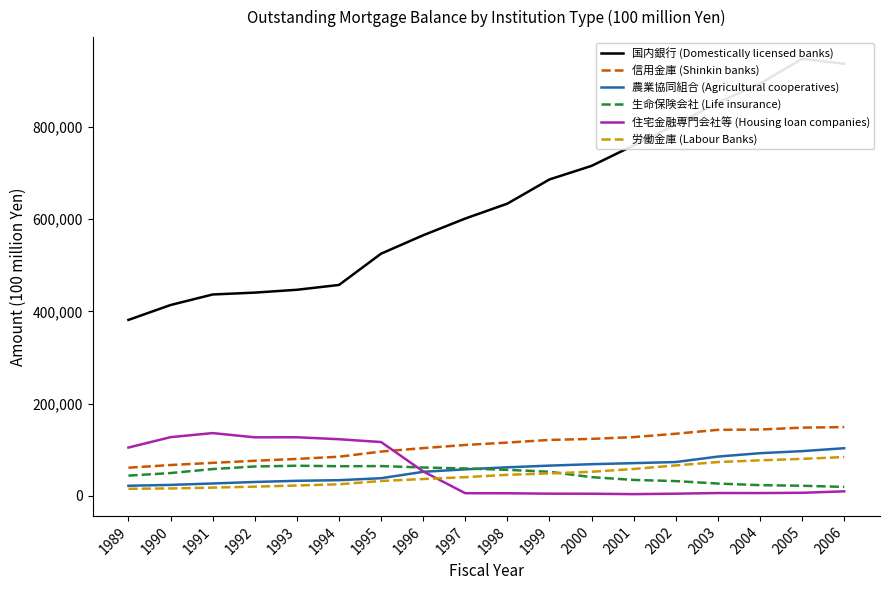

True or false: 生命保険会社 (Life insurance) has more than 0 interior local peaks.

True